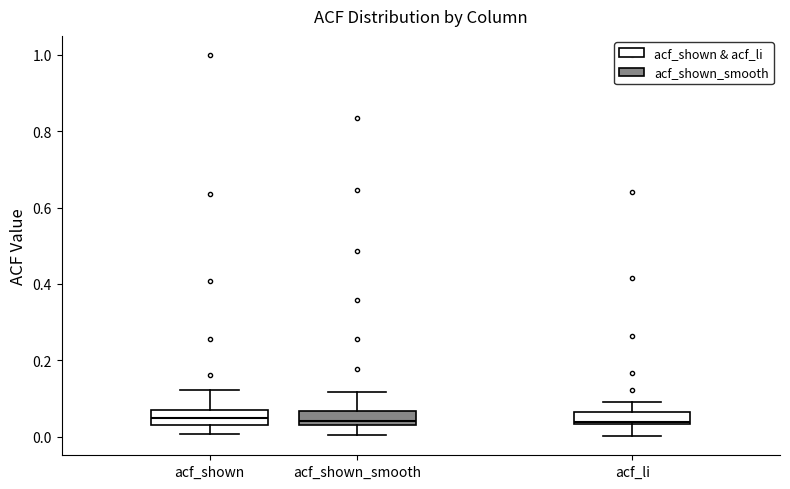

Reading left to right, transcribe this box plot: for each box, give where its median line is, the range the box spans, and where its two whiskers end, as read against the y-axis. The values are not printed on the chart, so give them approximately, as read against the axis.

acf_shown: median 0.04 (inside the box), box 0.04 to 0.08, whiskers 0.00 to 0.12
acf_shown_smooth: median 0.04 (just above the box's lower edge), box 0.04 to 0.06, whiskers 0.00 to 0.12
acf_li: median 0.04 (just above the box's lower edge), box 0.04 to 0.06, whiskers 0.00 to 0.10